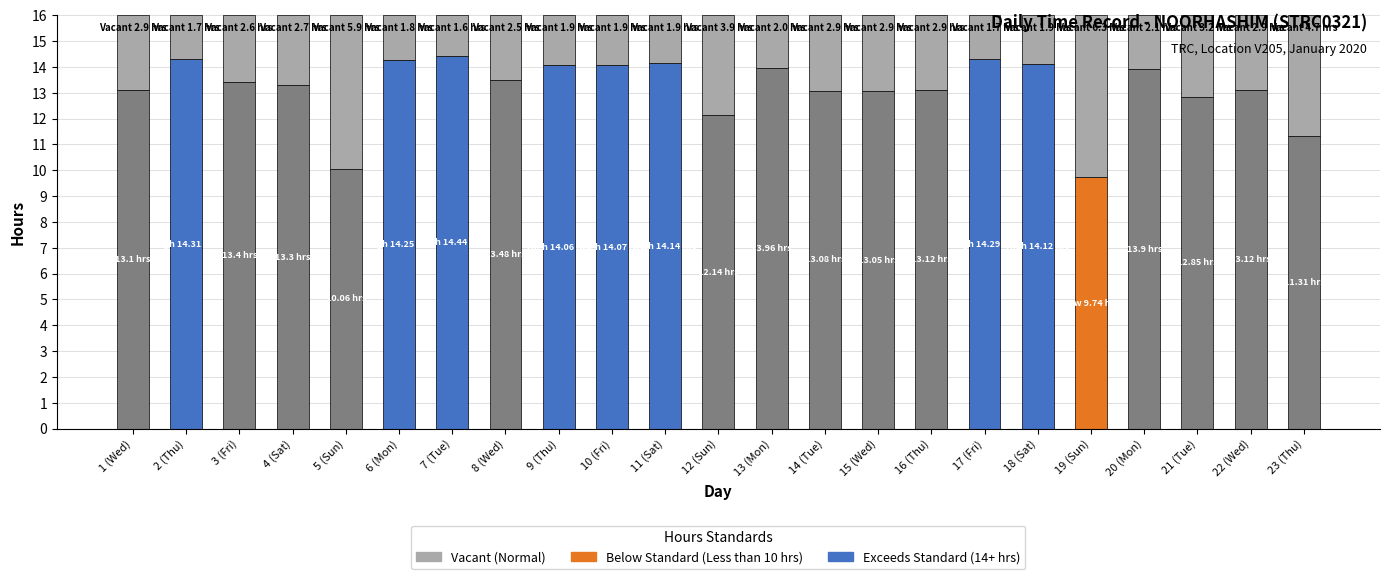

Rank the categories by value from highest to lowest.

19 (Sun), 5 (Sun), 23 (Thu), 12 (Sun), 21 (Tue), 15 (Wed), 14 (Tue), 1 (Wed), 16 (Thu), 22 (Wed), 4 (Sat), 3 (Fri), 8 (Wed), 20 (Mon), 13 (Mon), 9 (Thu), 10 (Fri), 18 (Sat), 11 (Sat), 6 (Mon), 17 (Fri), 2 (Thu), 7 (Tue)